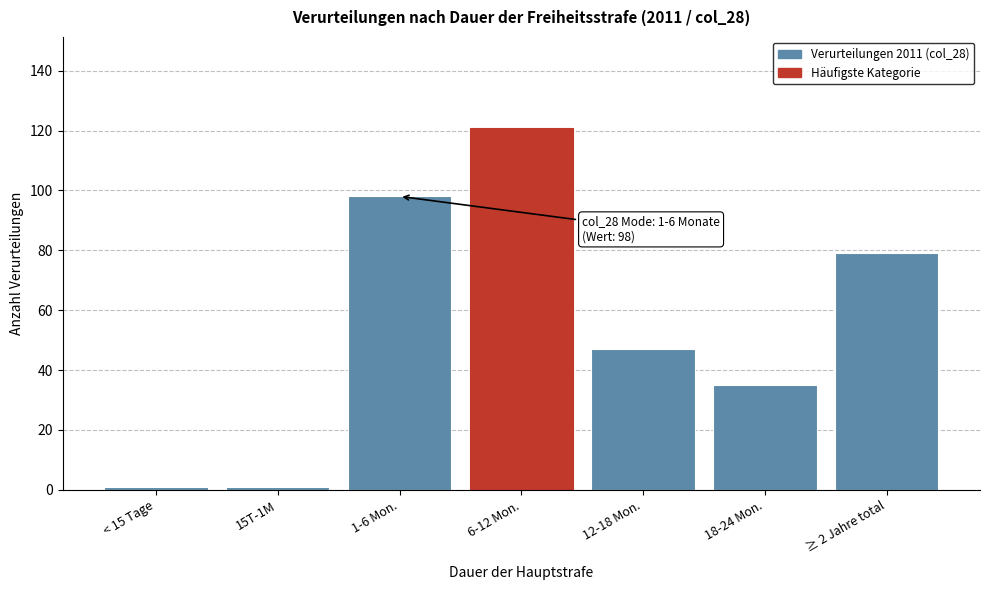

Reading right to left, what are all the values shown in this chart?

≥ 2 Jahre total=79	18-24 Mon.=35	12-18 Mon.=47	6-12 Mon.=121	1-6 Mon.=98	15T-1M=1	< 15 Tage=1